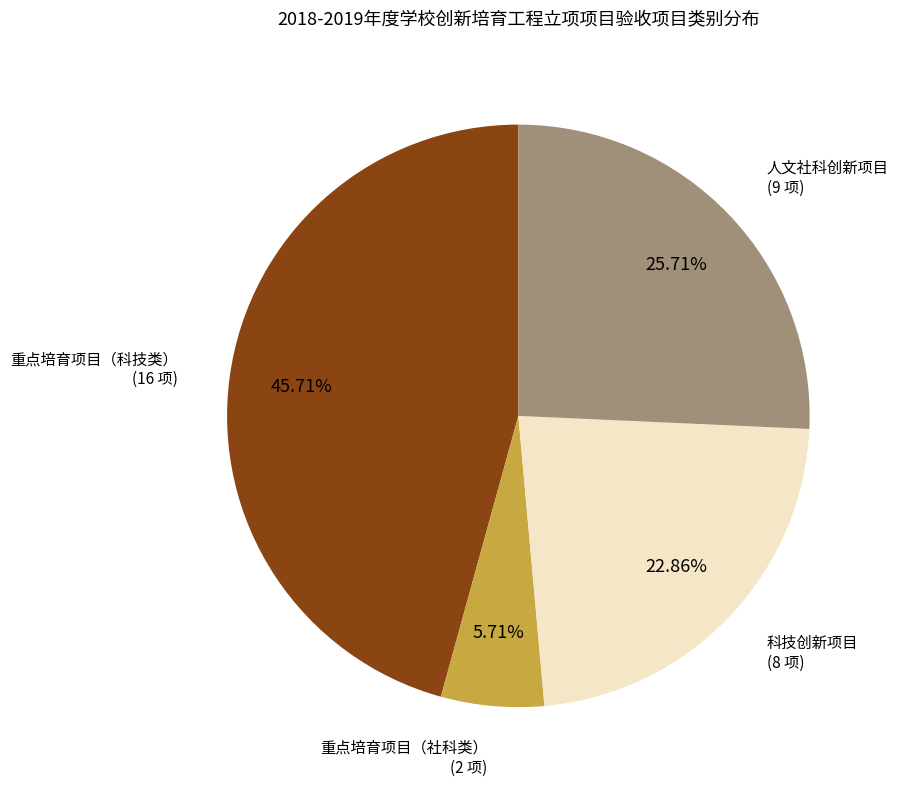

Which category has the biggest portion of the pie?

重点培育项目（科技类）